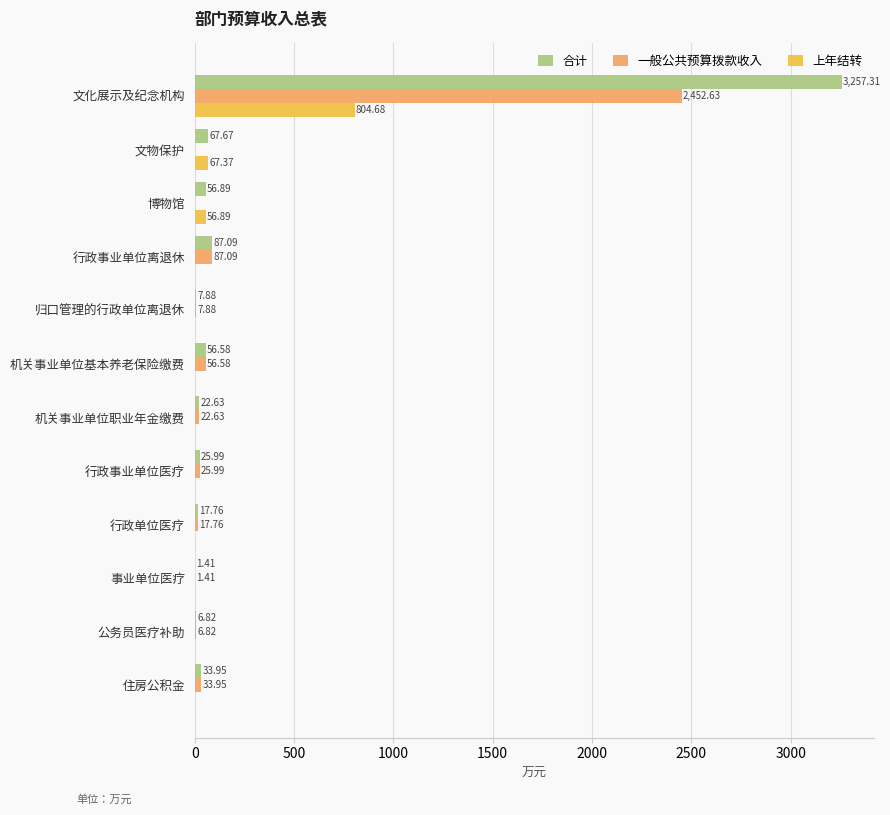

What is the sum of the 一般公共预算拨款收入 values at 归口管理的行政单位离退休 and 行政事业单位离退休?

95.0